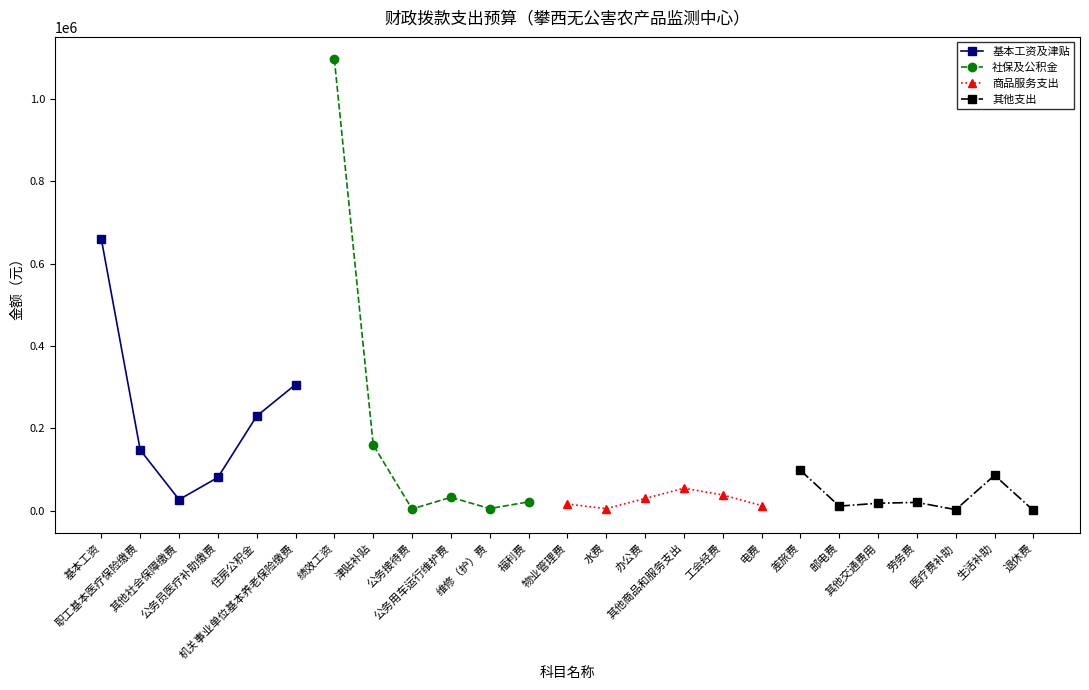

What is the greatest value displayed?

1095607.0